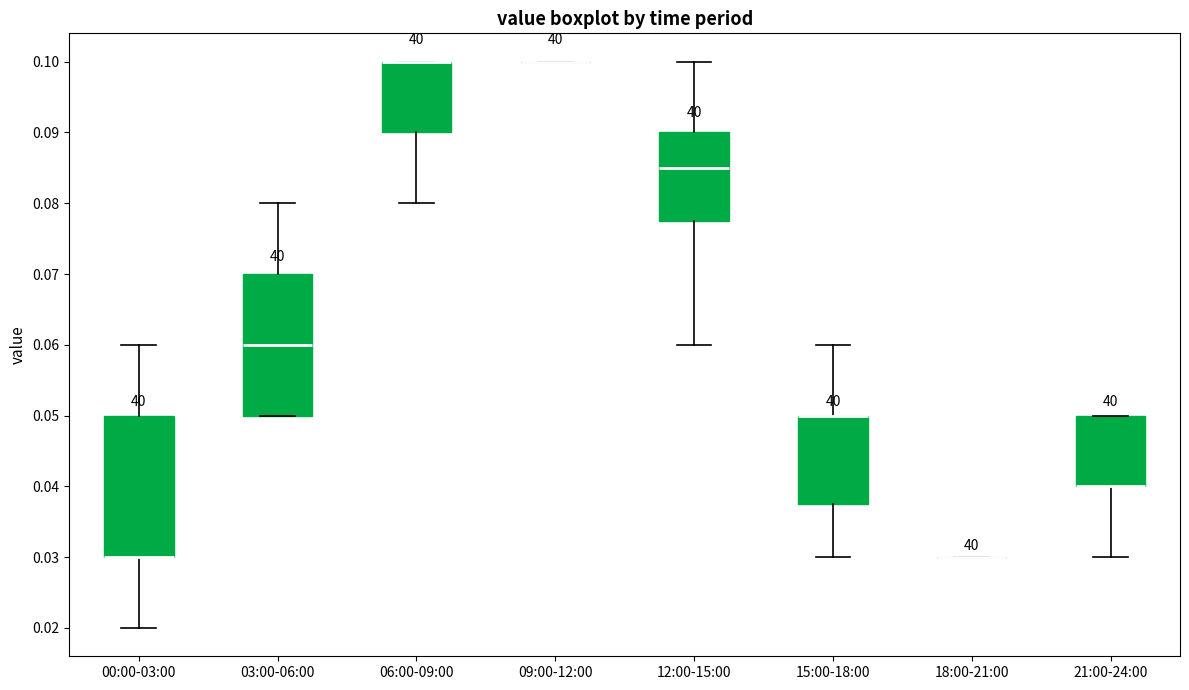

Reading left to right, read every box against the y-axis: the position of its median line, the range the box covers, and the ends of its whiskers. The values are not printed on the chart, so give them approximately, as read against the axis.

00:00-03:00: median 0.030 (drawn on the box's lower edge), box 0.030 to 0.050, whiskers 0.020 to 0.060
03:00-06:00: median 0.060, box 0.050 to 0.070, whiskers 0.050 to 0.080
06:00-09:00: median 0.100 (drawn on the box's upper edge), box 0.090 to 0.100, whiskers 0.080 to 0.100
09:00-12:00: box collapsed to a line at 0.100, whiskers 0.100 to 0.100
12:00-15:00: median 0.085, box 0.078 to 0.090, whiskers 0.060 to 0.100
15:00-18:00: median 0.050 (drawn on the box's upper edge), box 0.038 to 0.050, whiskers 0.030 to 0.060
18:00-21:00: box collapsed to a line at 0.030, whiskers 0.030 to 0.030
21:00-24:00: median 0.040 (drawn on the box's lower edge), box 0.040 to 0.050, whiskers 0.030 to 0.050